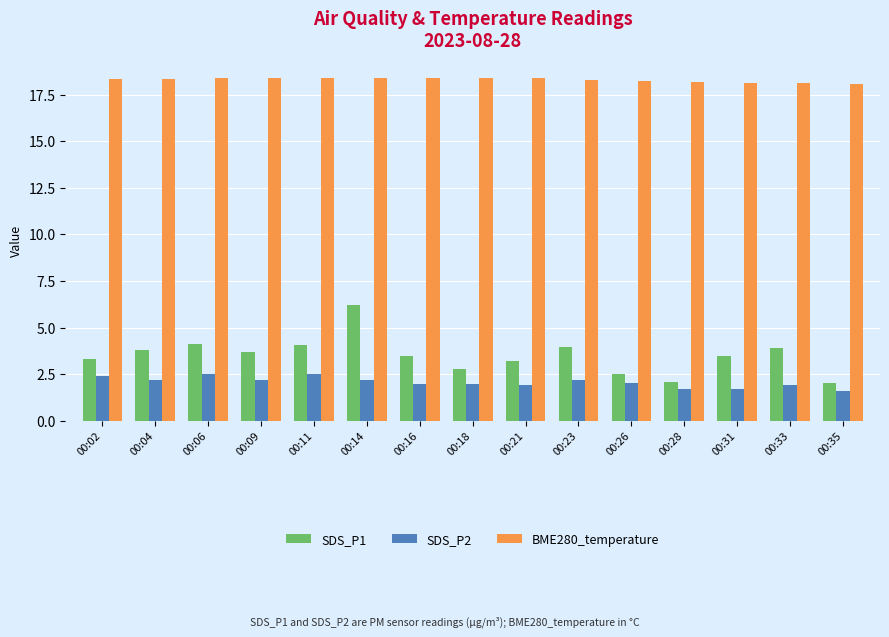

What is the difference between the highest and lowest values at 00:02?

15.9